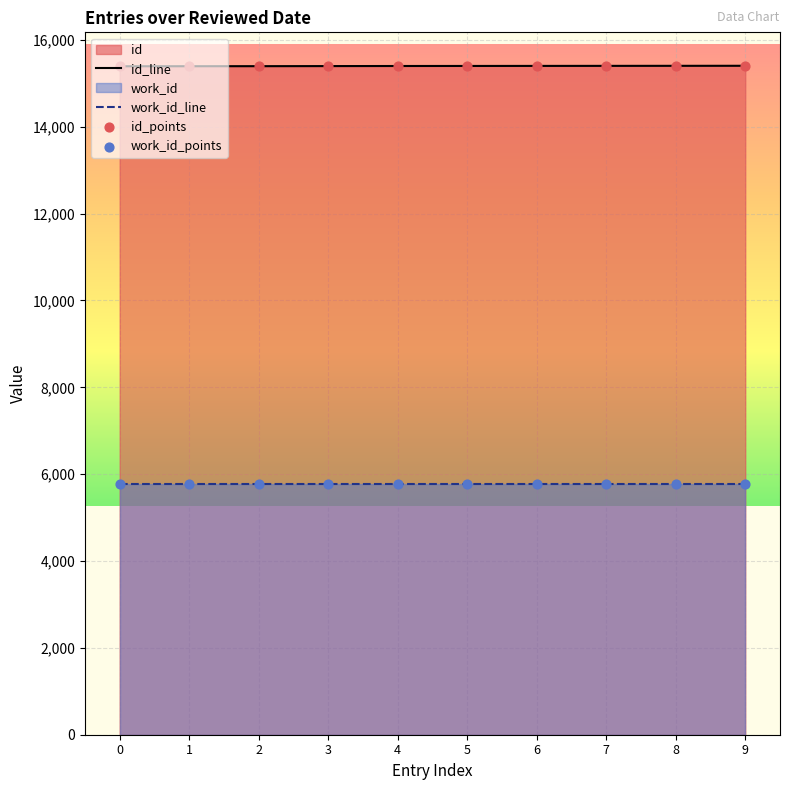

Which series has the largest total across all categories?

id_line